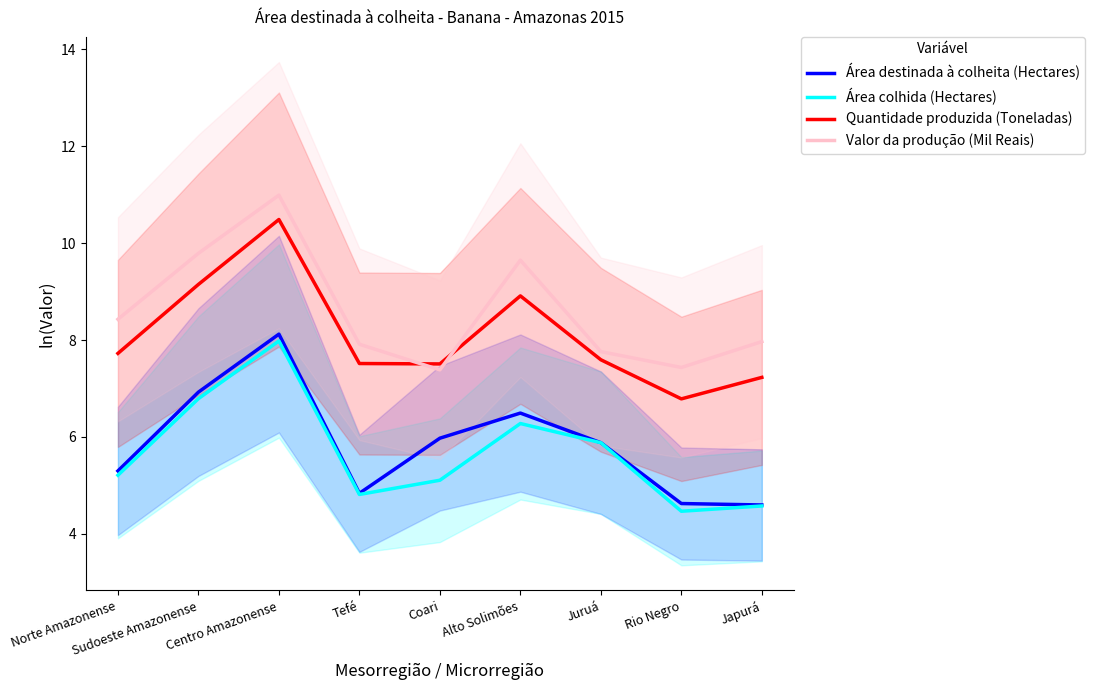

Reading left to right, extract all data points from this chart.

Área destinada à colheita (Hectares): Norte Amazonense=5.3	Sudoeste Amazonense=6.9	Centro Amazonense=8.1	Tefé=4.8	Coari=6.0	Alto Solimões=6.5	Juruá=5.9	Rio Negro=4.6	Japurá=4.6
Área colhida (Hectares): Norte Amazonense=5.2	Sudoeste Amazonense=6.8	Centro Amazonense=8.0	Tefé=4.8	Coari=5.1	Alto Solimões=6.3	Juruá=5.9	Rio Negro=4.5	Japurá=4.6
Quantidade produzida (Toneladas): Norte Amazonense=7.7	Sudoeste Amazonense=9.1	Centro Amazonense=10.5	Tefé=7.5	Coari=7.5	Alto Solimões=8.9	Juruá=7.6	Rio Negro=6.8	Japurá=7.2
Valor da produção (Mil Reais): Norte Amazonense=8.4	Sudoeste Amazonense=9.8	Centro Amazonense=11.0	Tefé=7.9	Coari=7.4	Alto Solimões=9.6	Juruá=7.8	Rio Negro=7.4	Japurá=8.0